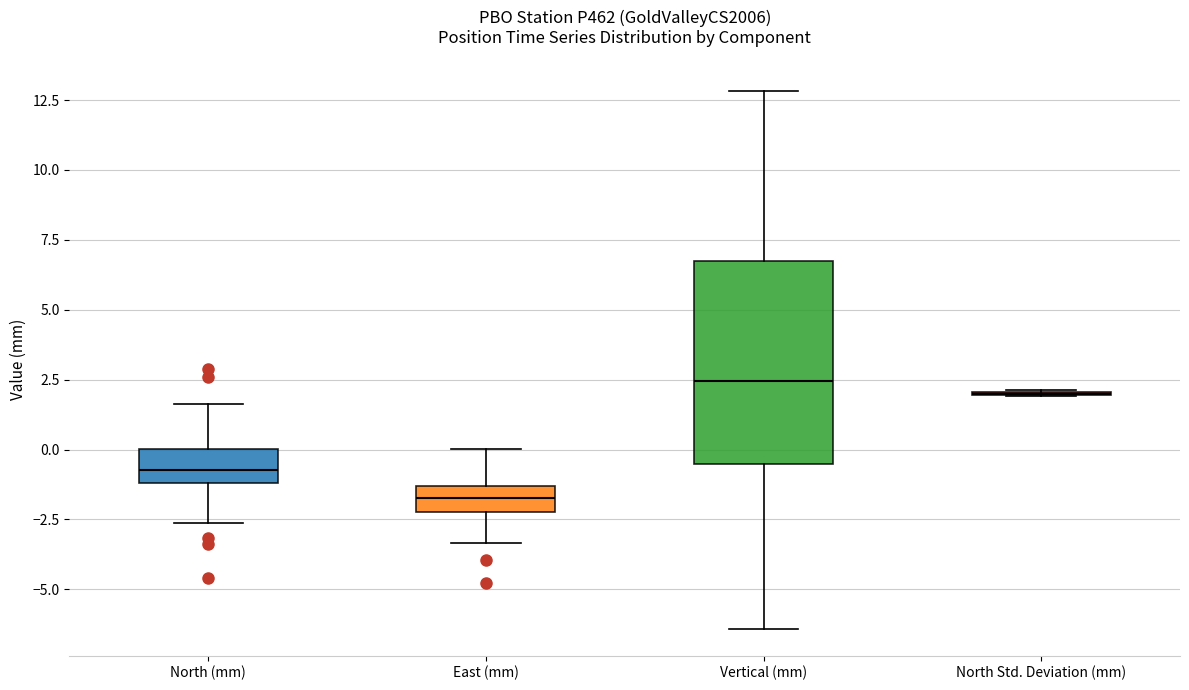

Reading left to right, read every box against the y-axis: the position of its median line, the range the box covers, and the ends of its whiskers. The values are not printed on the chart, so give them approximately, as read against the axis.

North (mm): median -0.5, box -1.0 to 0.0, whiskers -2.5 to 1.5
East (mm): median -1.5 (inside the box), box -2.0 to -1.5, whiskers -3.5 to 0.0
Vertical (mm): median 2.5, box -0.5 to 6.5, whiskers -6.5 to 13.0
North Std. Deviation (mm): box collapsed to a line at 2.0, whiskers 2.0 to 2.0